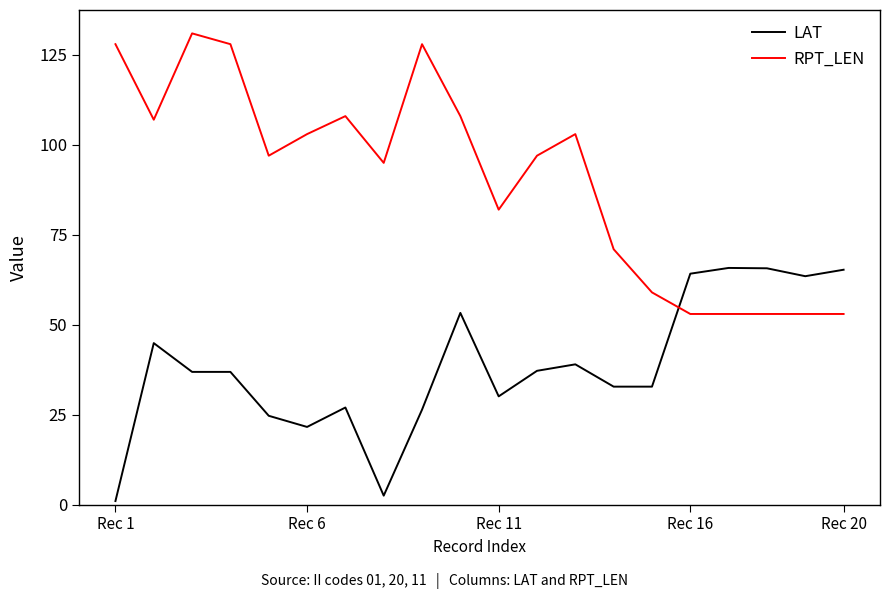

Which series has the largest total across all categories?

RPT_LEN